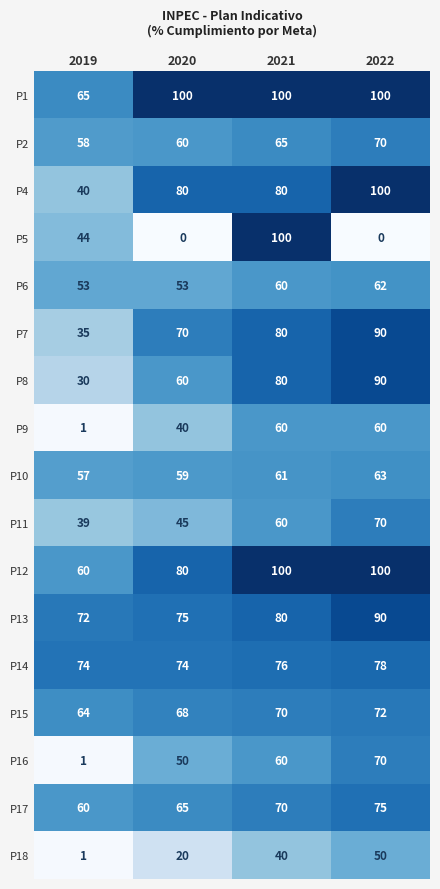

What is the lowest value of the P2 series?

58